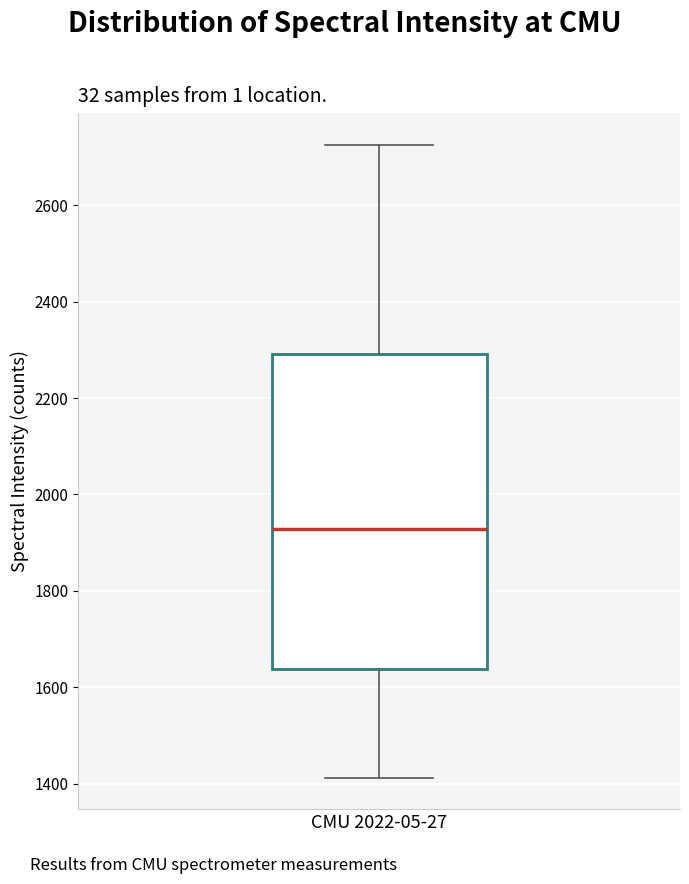

Read this box plot against the y-axis: the position of the median line, the range covered by the box, and the ends of both whiskers. The values are not printed on the chart, so give them approximately, as read against the axis.

median 1920, box 1640 to 2300, whiskers 1420 to 2720